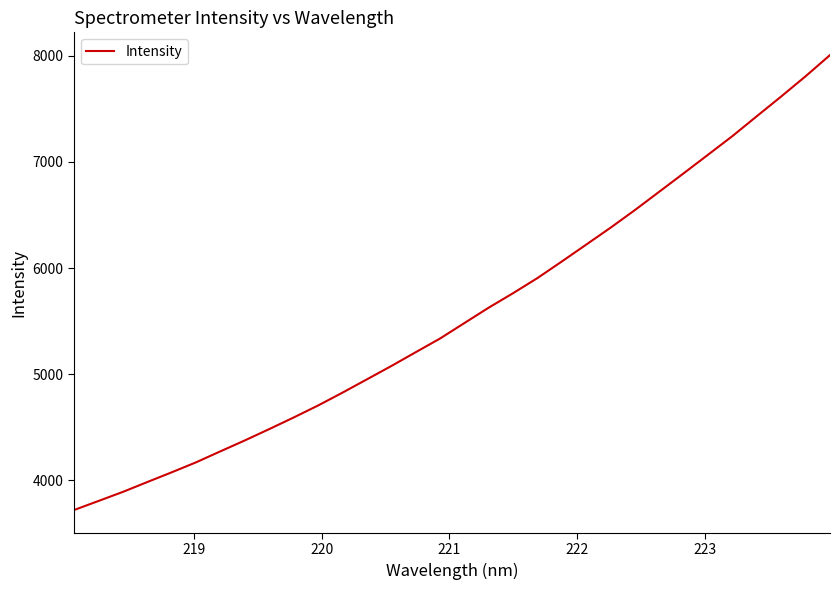

What is the difference between the maximum and minimum values?

4289.5